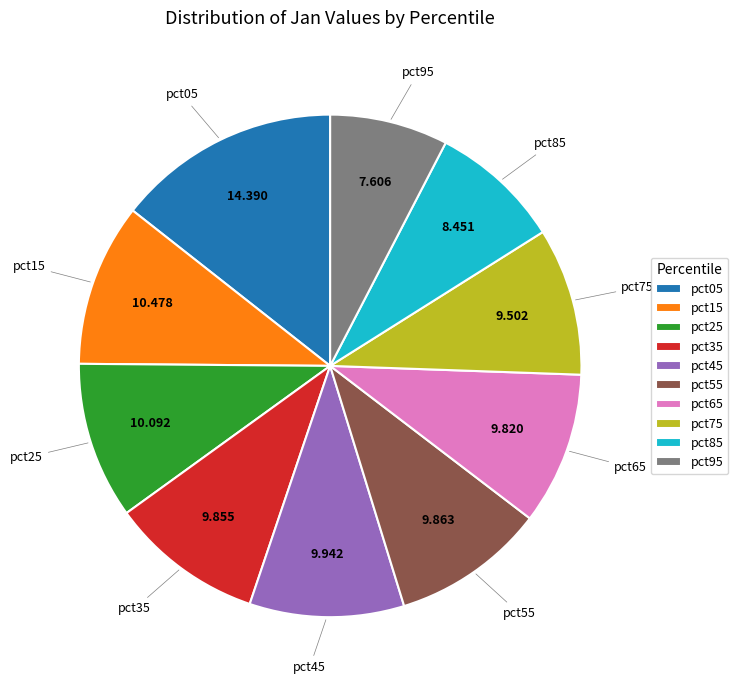

Which category has the smallest portion of the pie?

pct95